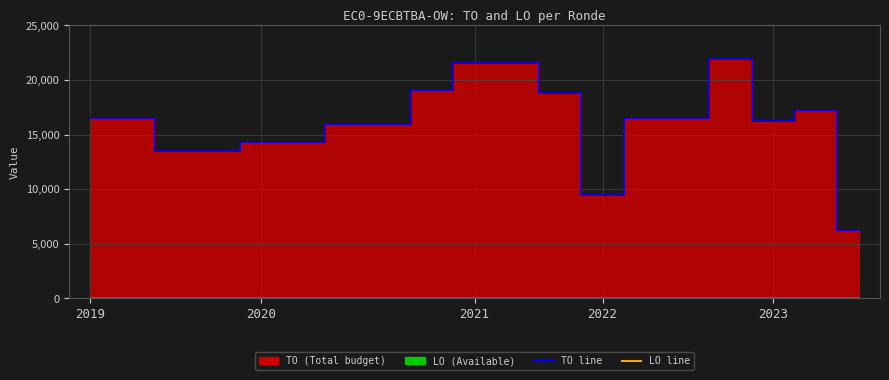

Reading right to left, extract all data points from this chart.

TO line: 6274	17209	16268	21962	16519	16519	9479	18803	21579	21579	19065	15938	15938	14360	14360	13459	13459	16562	16562
LO line: 0	0	0	0	0	0	0	0	0	0	0	0	0	0	0	0	0	0	0